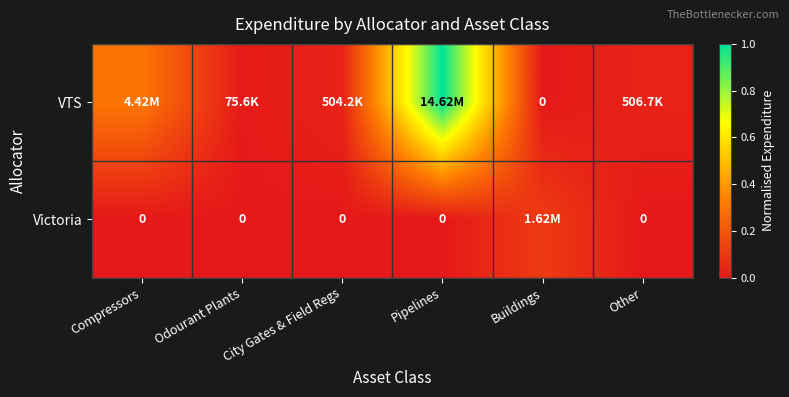

What is the sum of the Victoria values at Pipelines and Buildings?

0.1